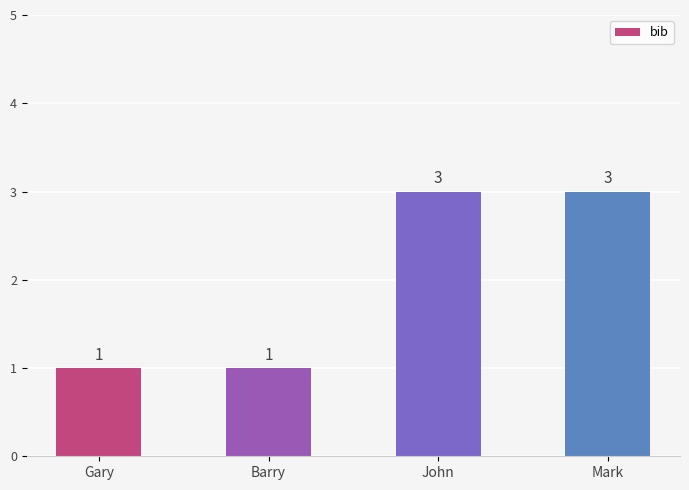

Read the value at John.

3